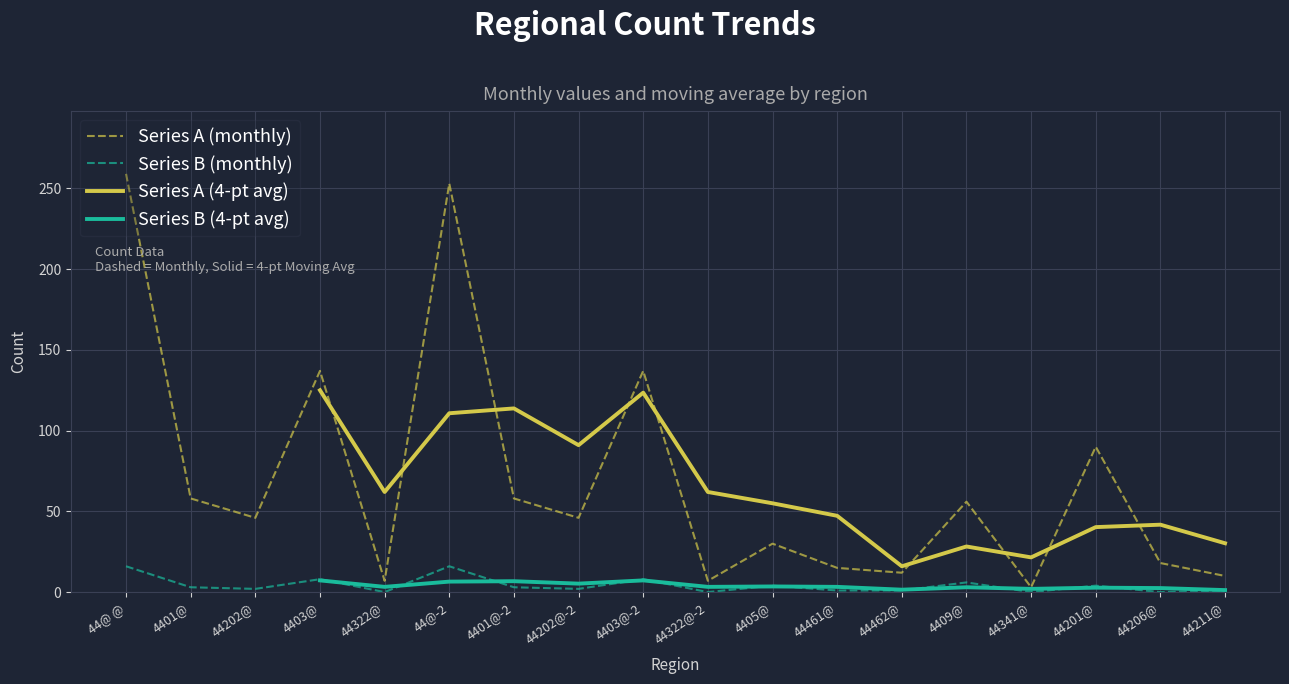

Does the chart display data point markers on the line(s)?

No